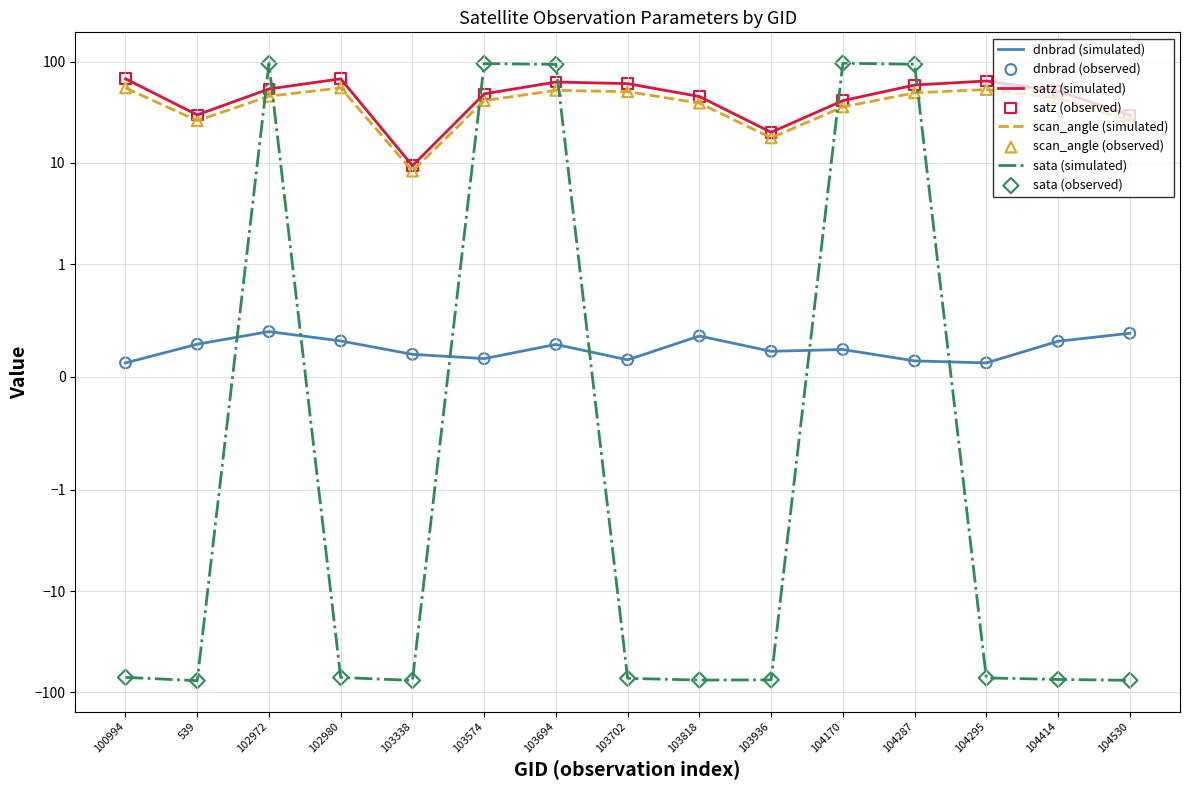

At how many categories does at least one series exceed -39?

15